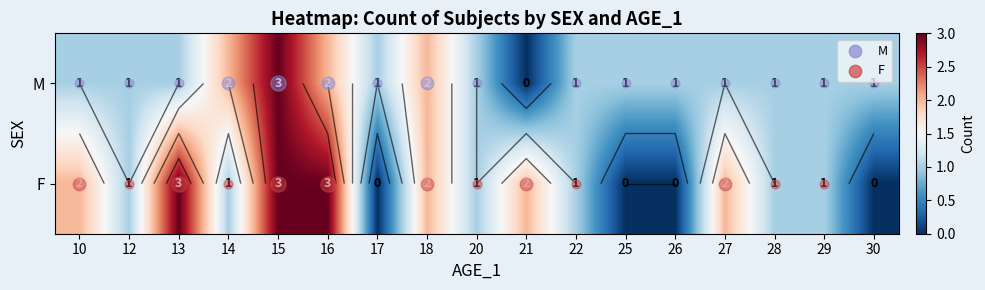

Which series has the largest total across all categories?

F